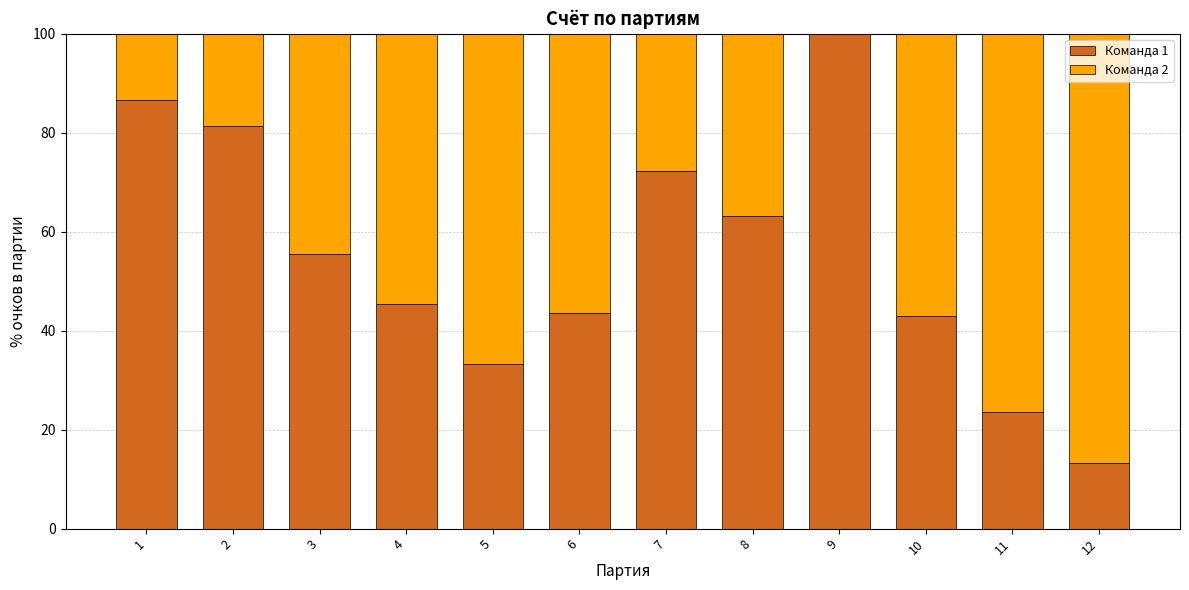

What are all the series names shown in the legend?

Команда 1, Команда 2